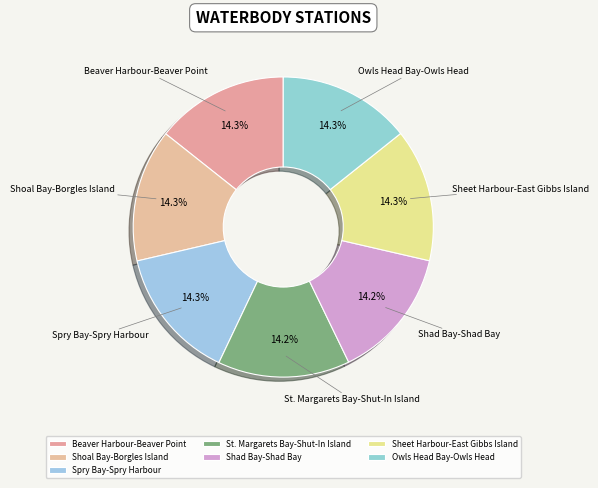

What percentage is the Sheet Harbour-East Gibbs Island slice, to the nearest percent?

14%